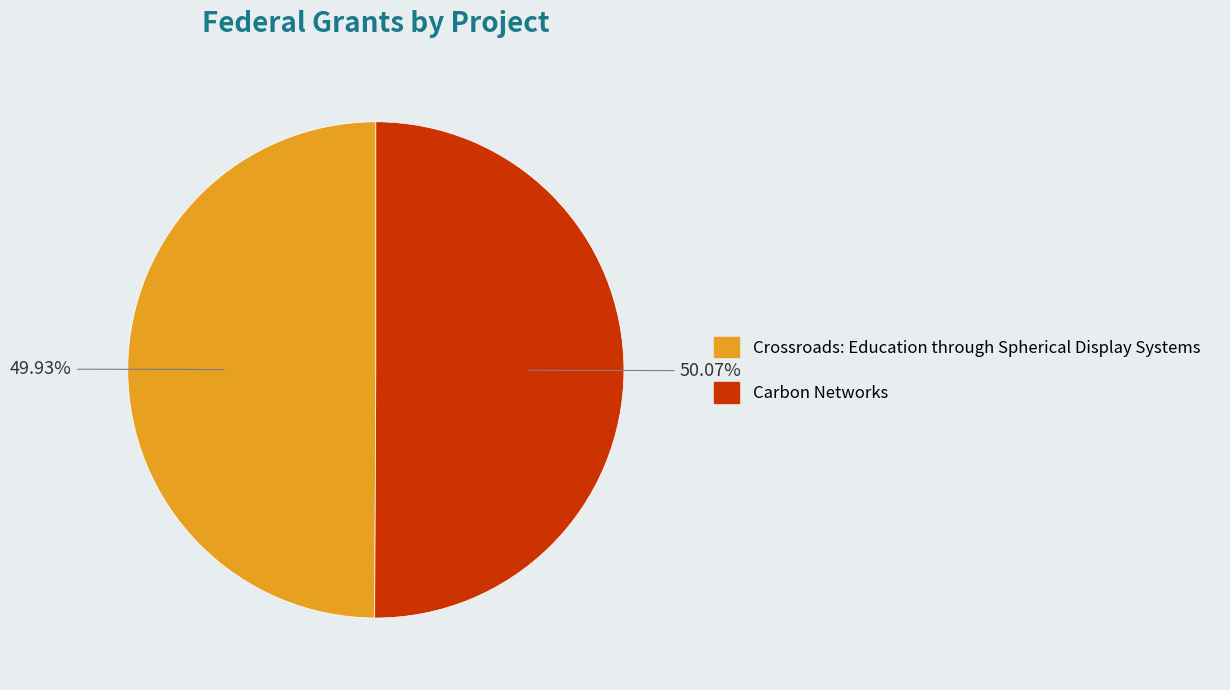

What percentage is the Carbon Networks slice, to the nearest percent?

50%